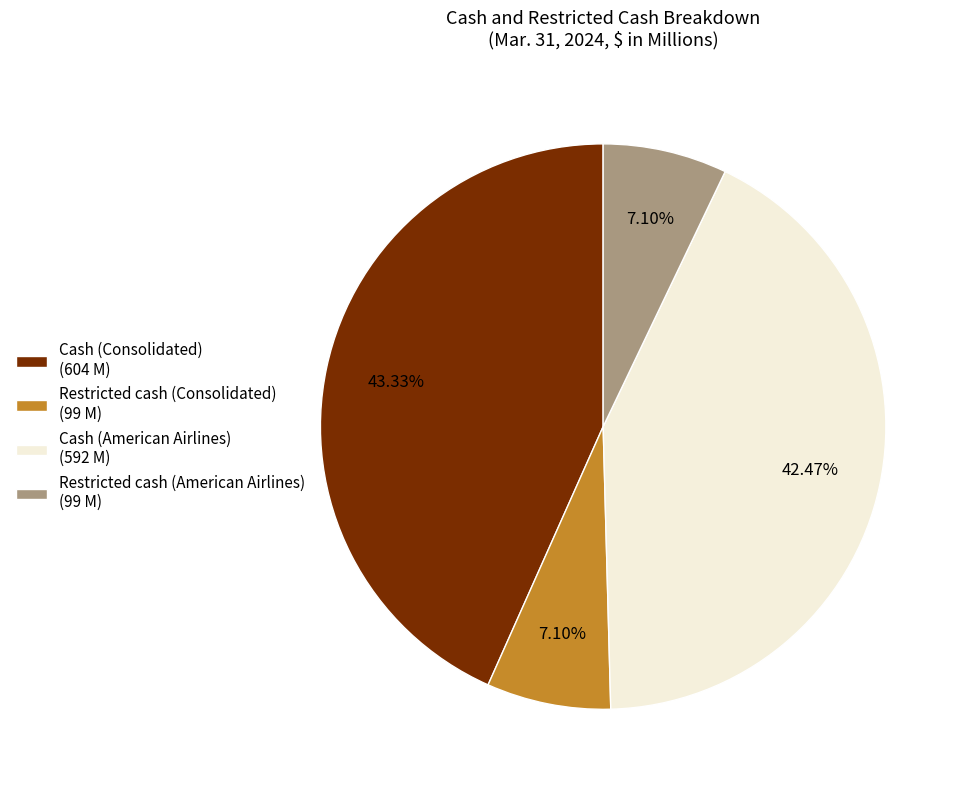

What is the ratio of the value at Cash (Consolidated) (604 M) to the value at Restricted cash (American Airlines) (99 M)?

6.1